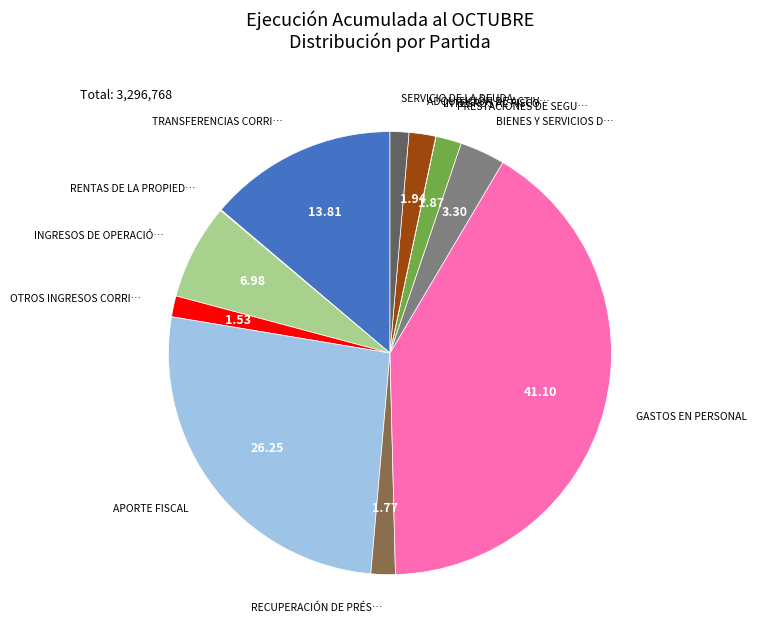

Does any single category account for the majority?

No